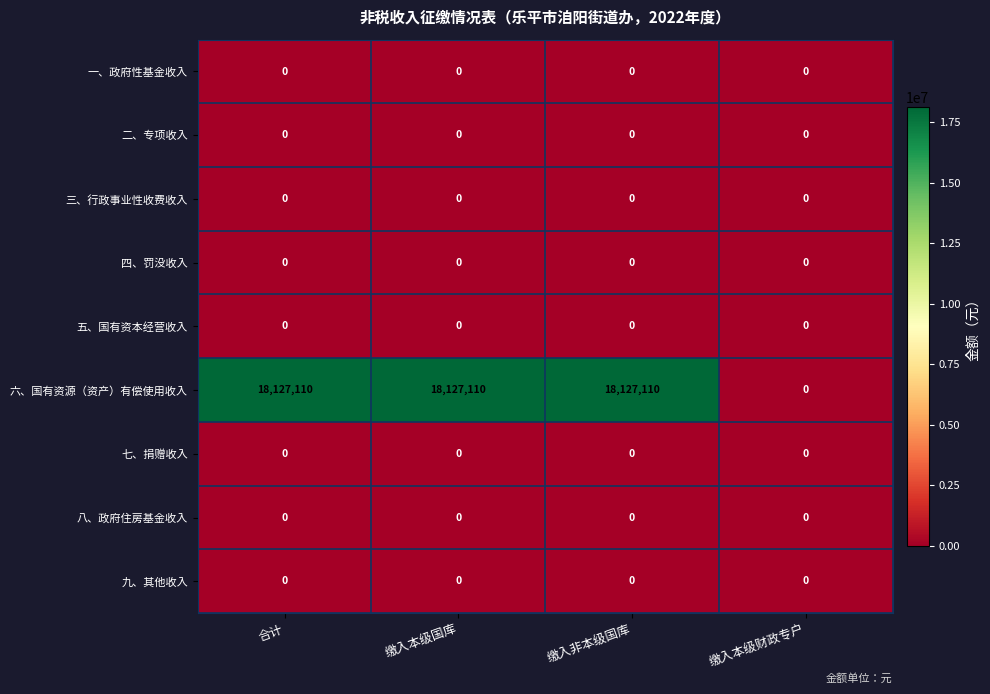

At how many categories does at least one series exceed 12305026?

3